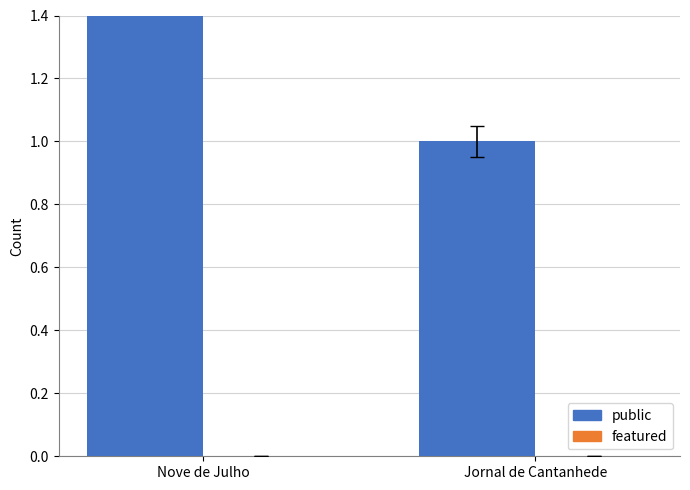

What is the label of the 2nd bar from the left?

Jornal de Cantanhede